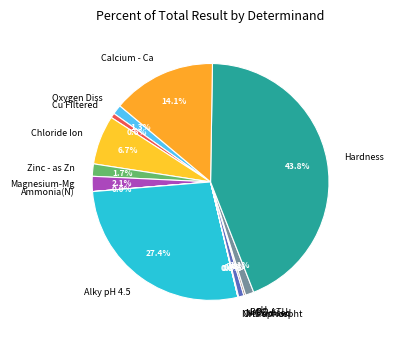

Is the sum of N Oxidised and Magnesium-Mg greater than half?

No